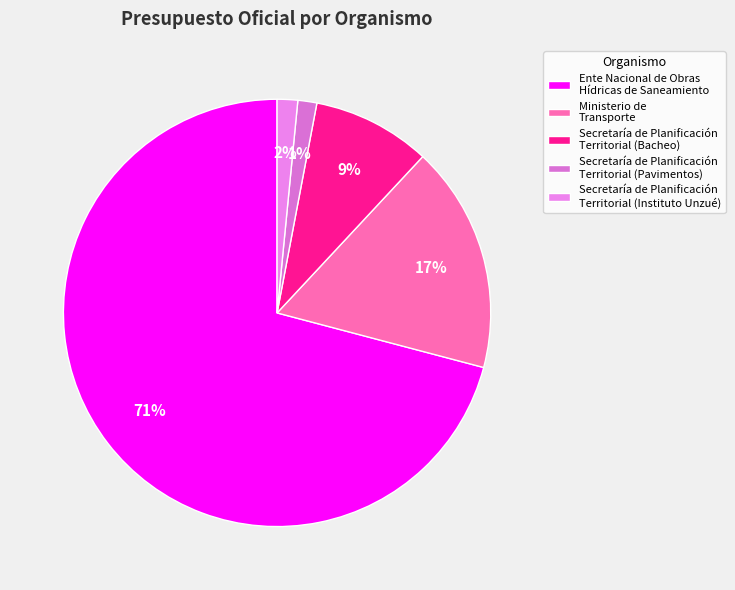

Count the number of slices in the pie.

5